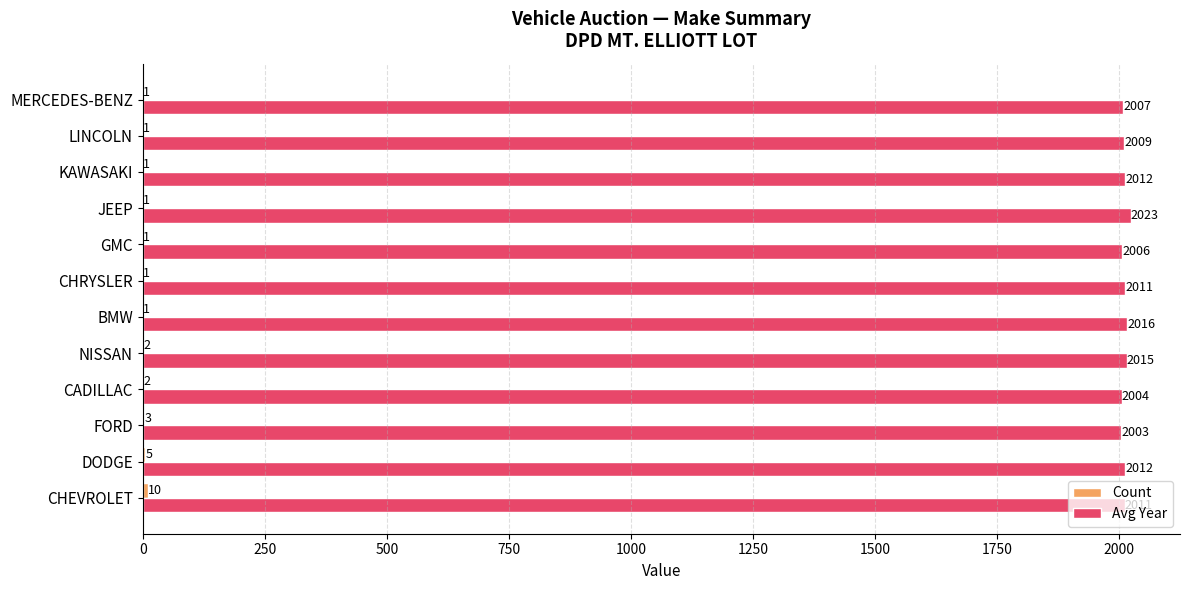

What is the maximum value for Avg Year?

2023.0